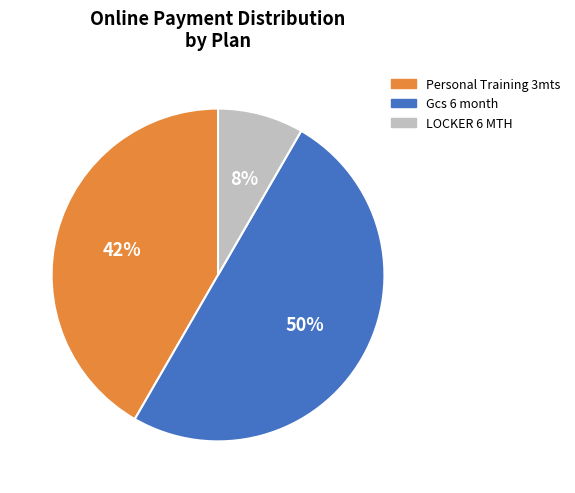

To the nearest percent, what is the average slice percentage?

33%